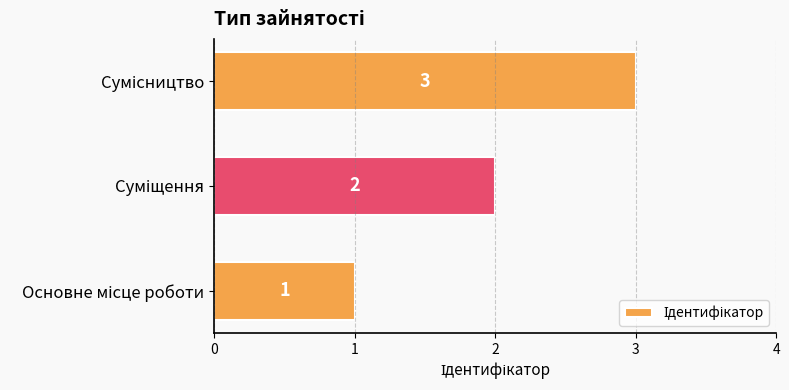

What is the average value?

2